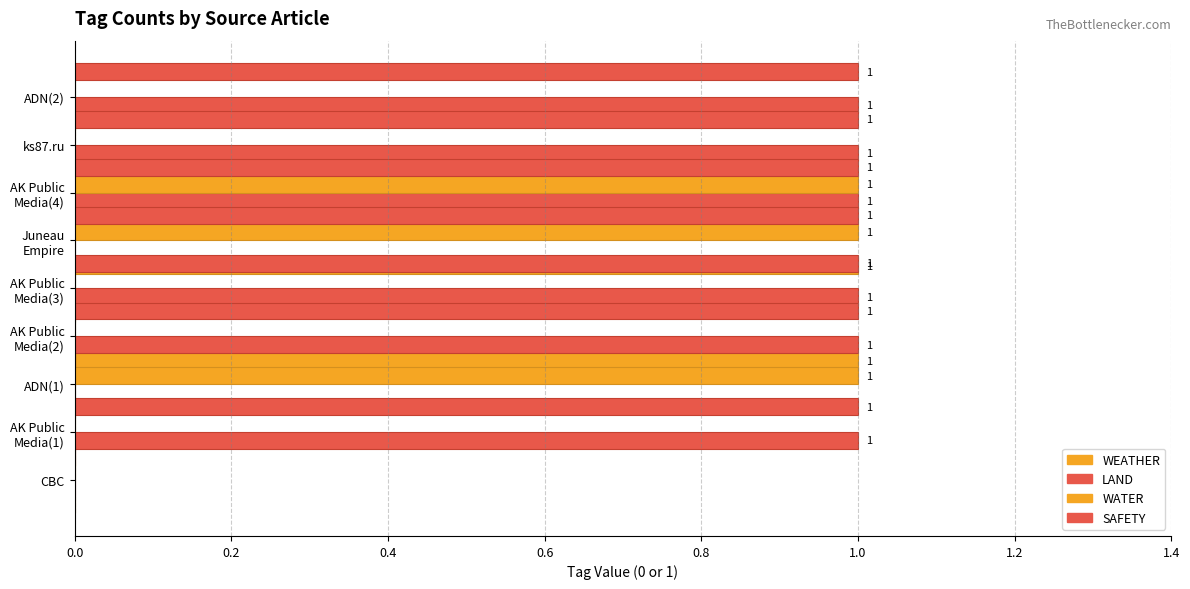

Which series has the largest range (max minus min)?

WEATHER